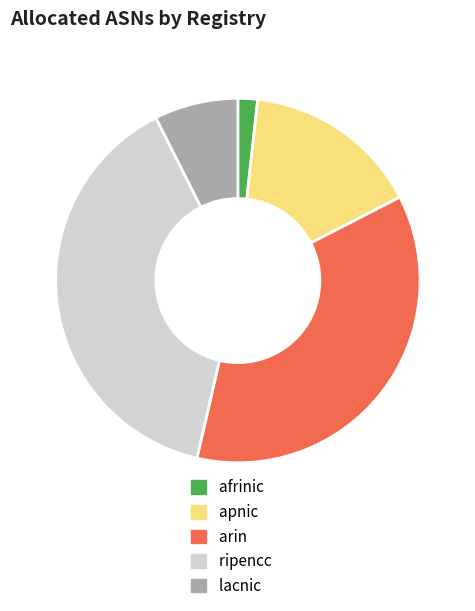

True or false: ripencc accounts for 44% of the total.

False